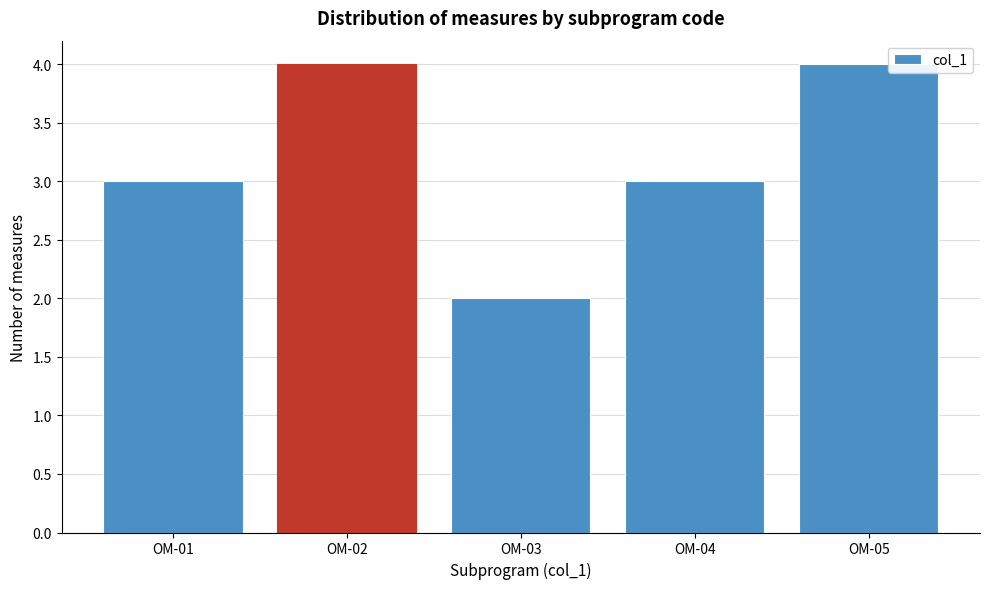

Reading left to right, list all the values displayed in this chart.

OM-01=3	OM-02=4	OM-03=2	OM-04=3	OM-05=4